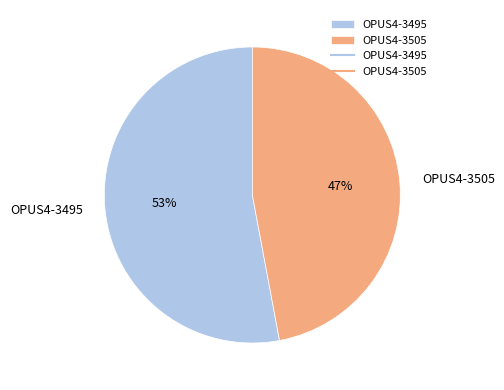

Combined, do OPUS4-3505 and OPUS4-3495 account for over 50%?

Yes